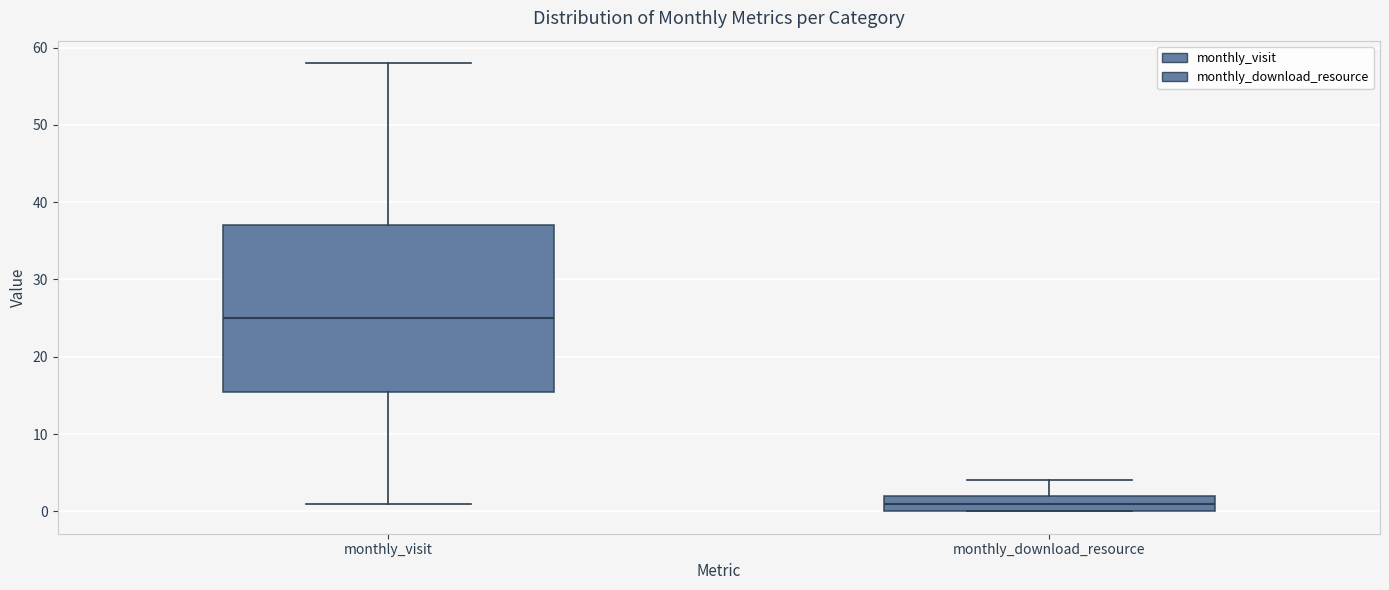

Where is the lower edge of the box for monthly_download_resource on the y-axis? The values are not printed on the chart, so give them approximately, as read against the axis.

0